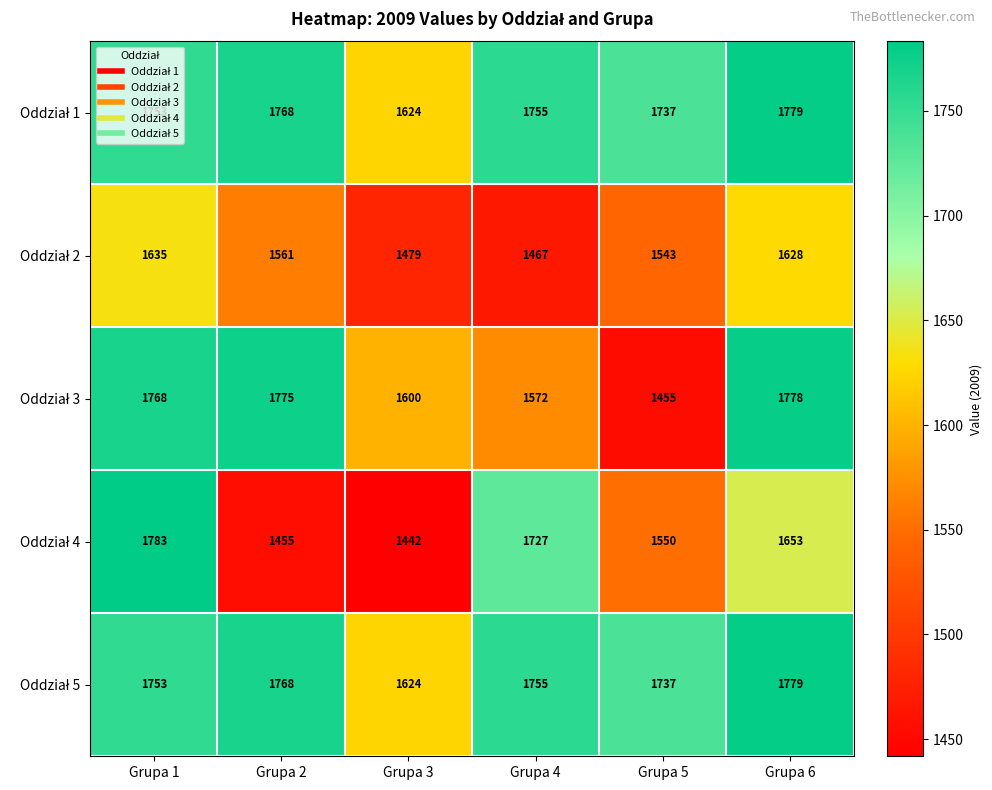

Which category has the highest value across all series?

Grupa 1